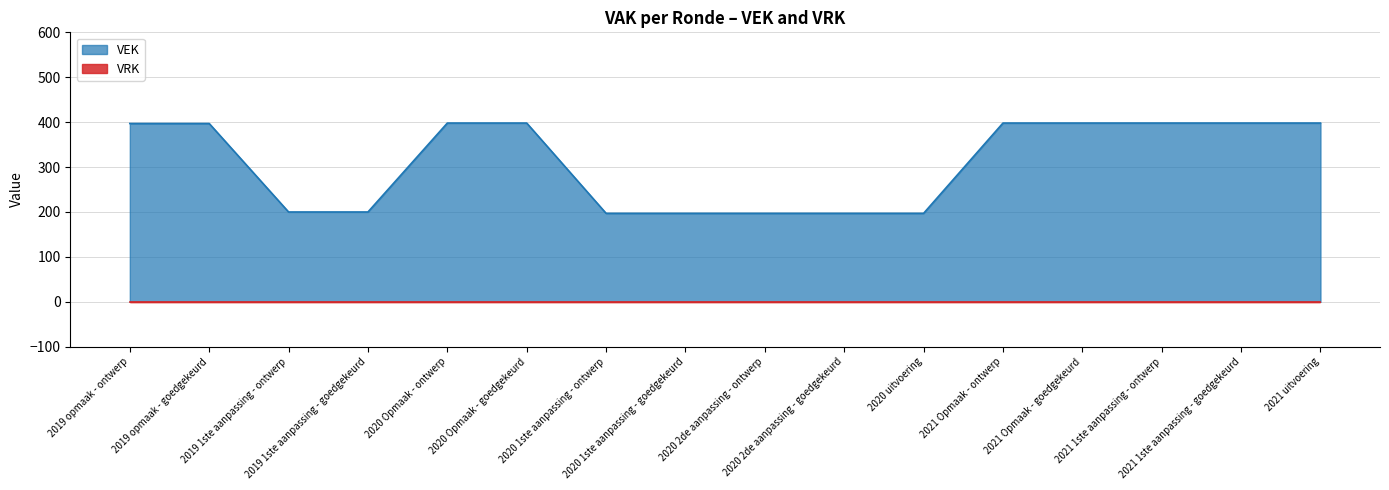

The value at 2020 Opmaak - ontwerp is 561. True or false?

False